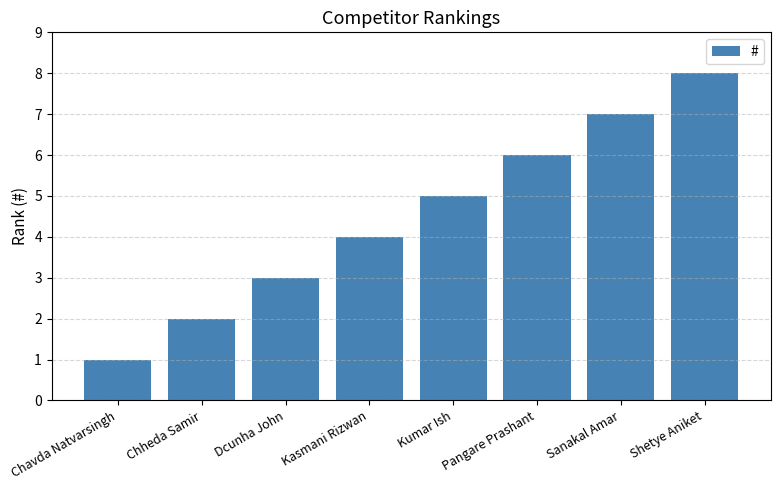

What is the maximum value shown in the chart?

8